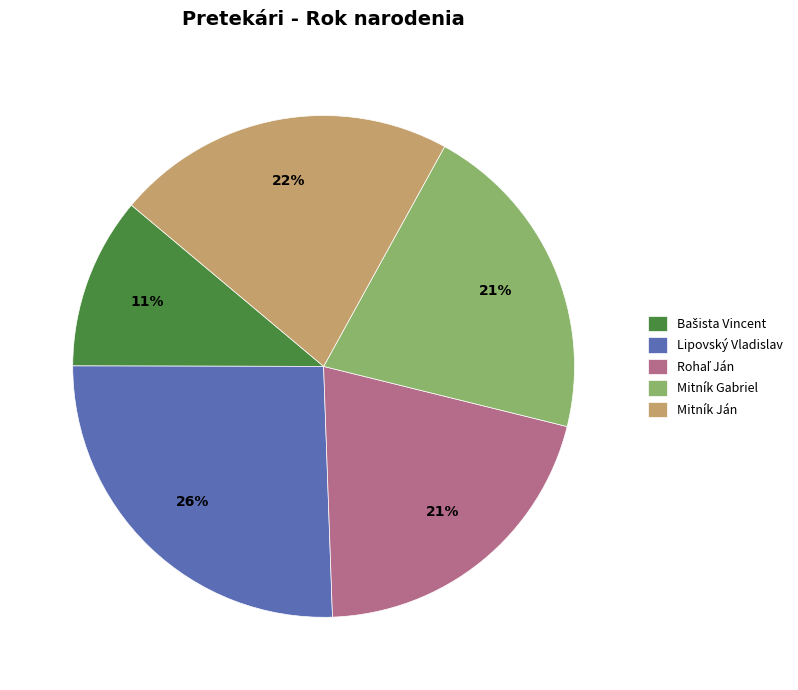

How many slices are in this pie chart?

5